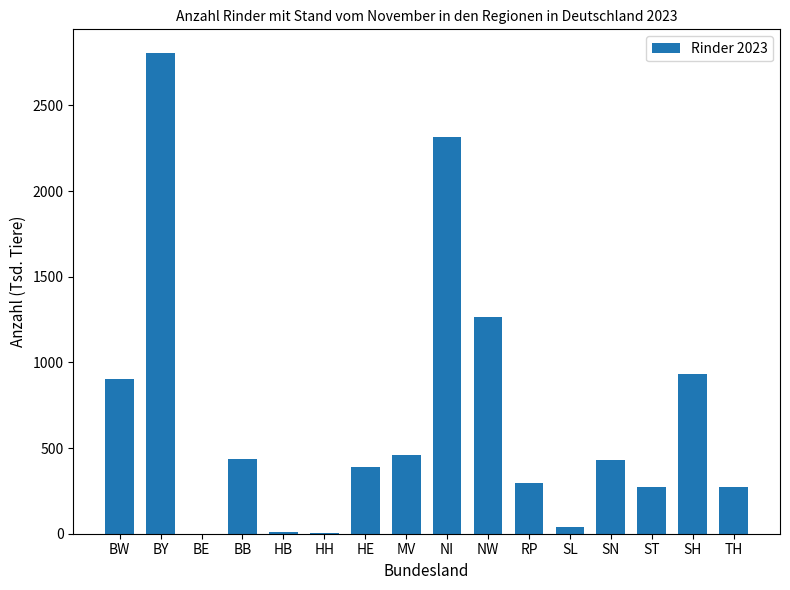

What is the ratio of the value at ST to the value at RP?

0.9